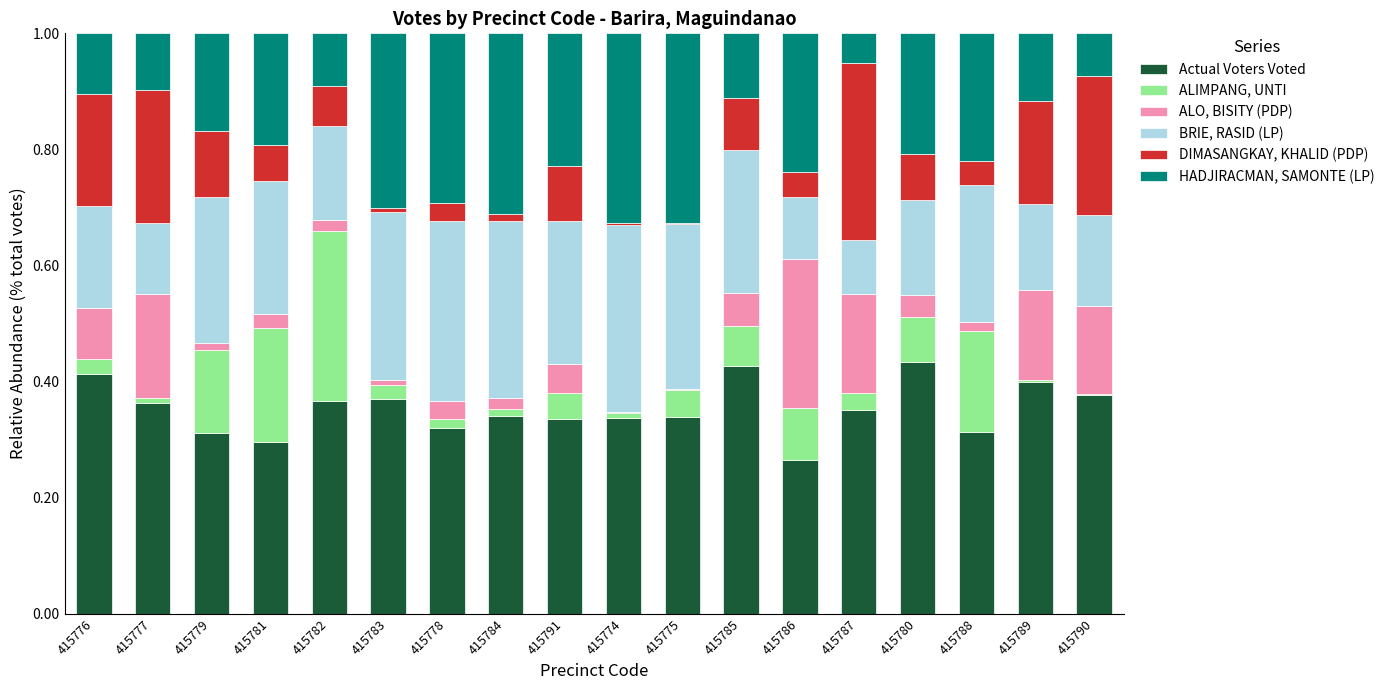

The value of Actual Voters Voted at 415774 is 0.3. True or false?

True